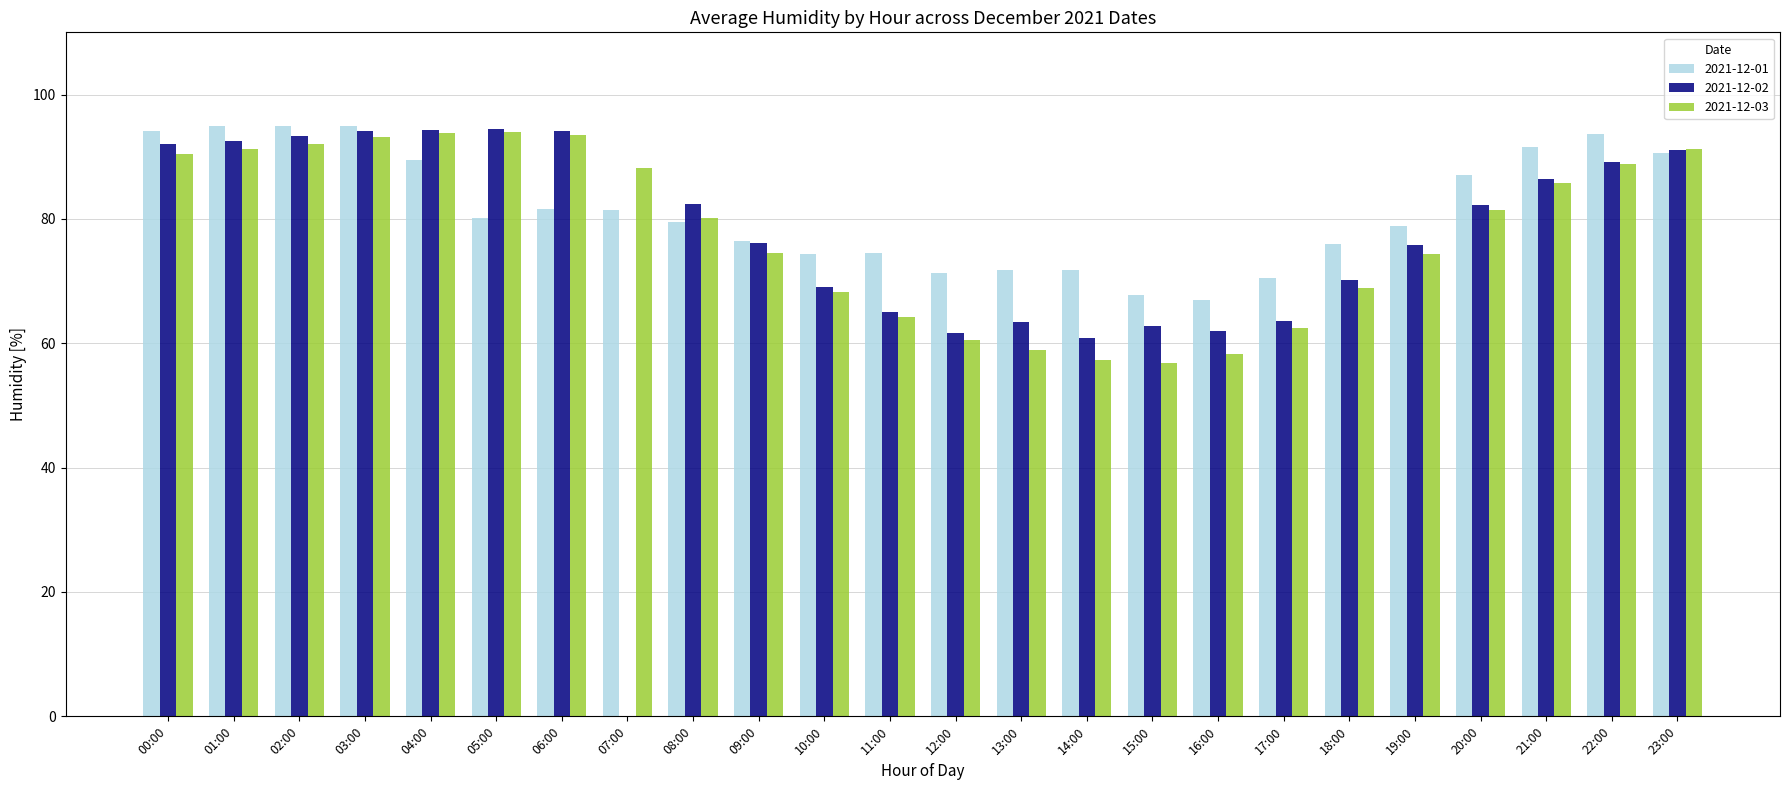

Is the value of 2021-12-03 at 15:00 greater than the value of 2021-12-01 at 04:00?

No